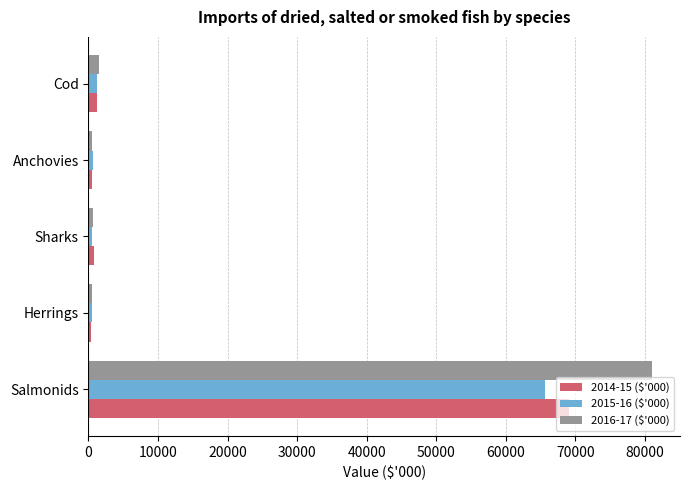

What is the difference between the maximum and minimum values in the 2015-16 ($'000) series?

65111.1